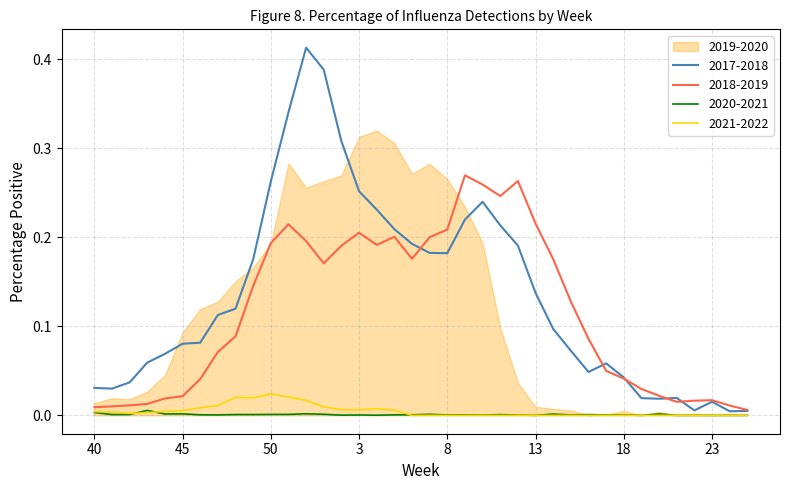

At which label does 2017-2018 reach its minimum?

24